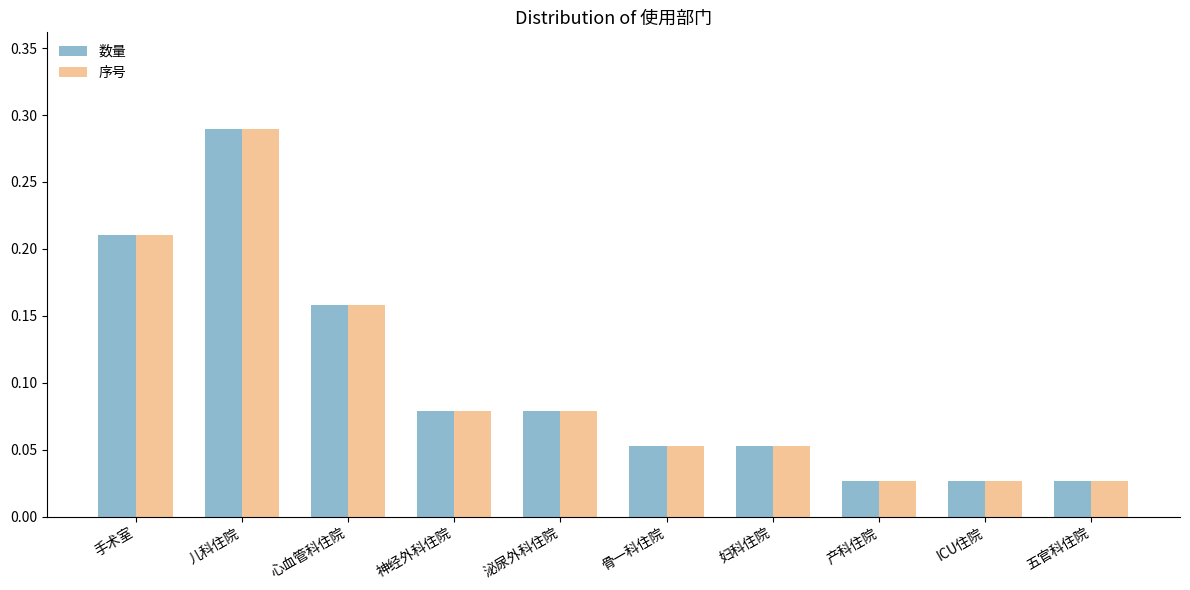

Count the number of data series in this chart.

2